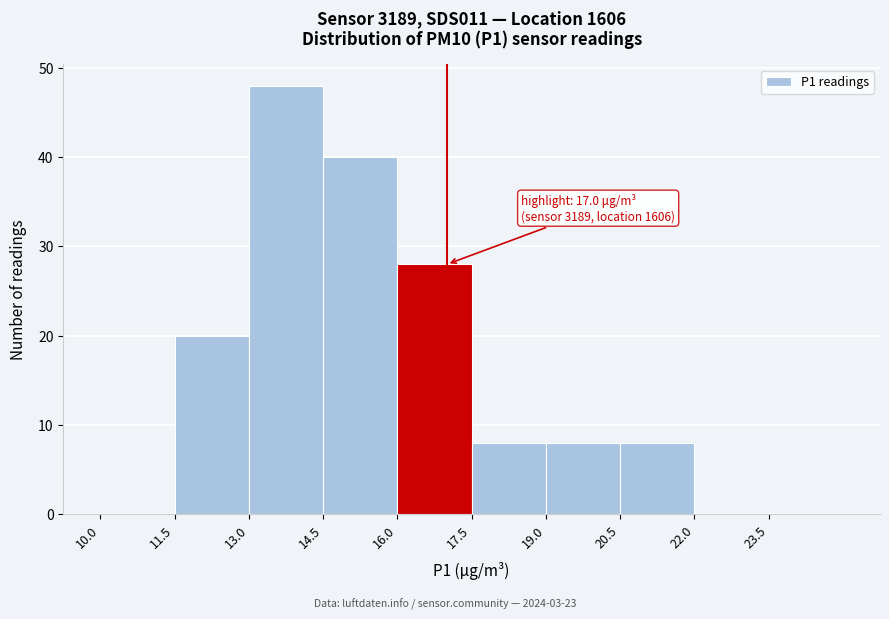

Over which range of the x-axis is the bar tallest?

13.0 to 14.5